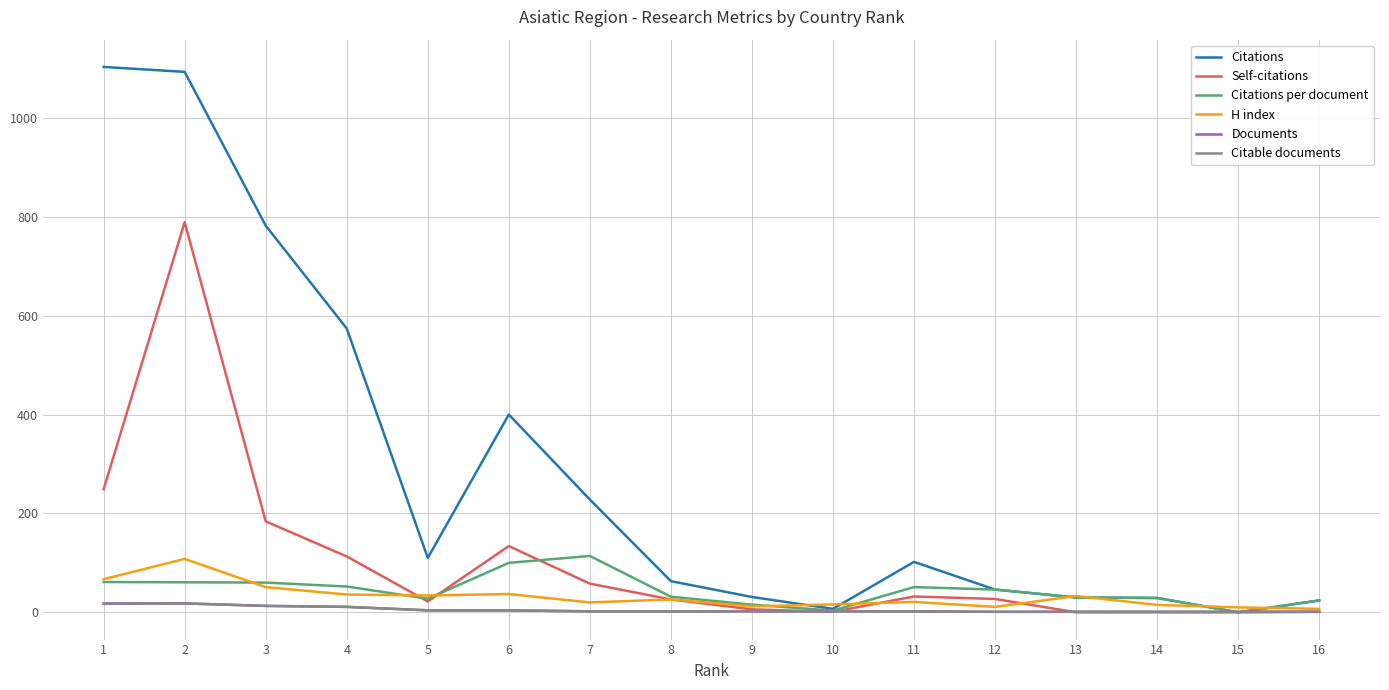

Is the value of Documents at 13 greater than the value of Citations per document at 13?

No